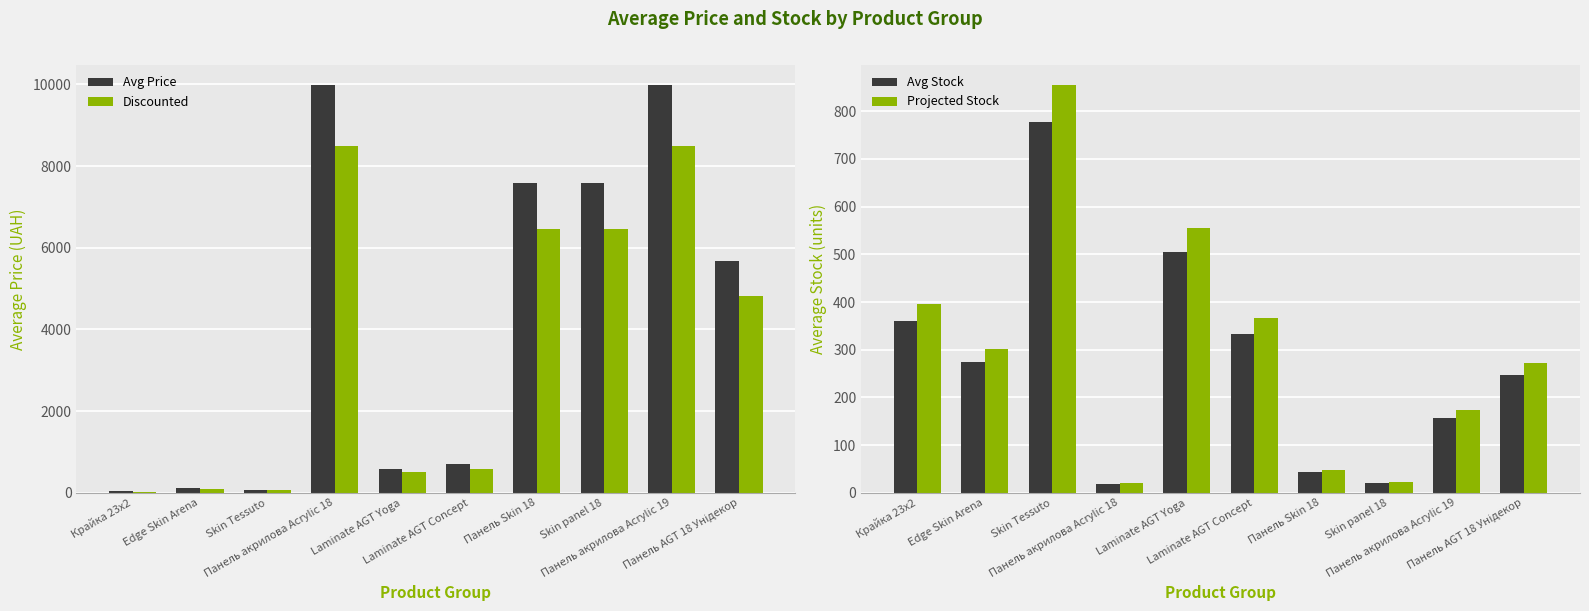

Are the bars horizontal?

No